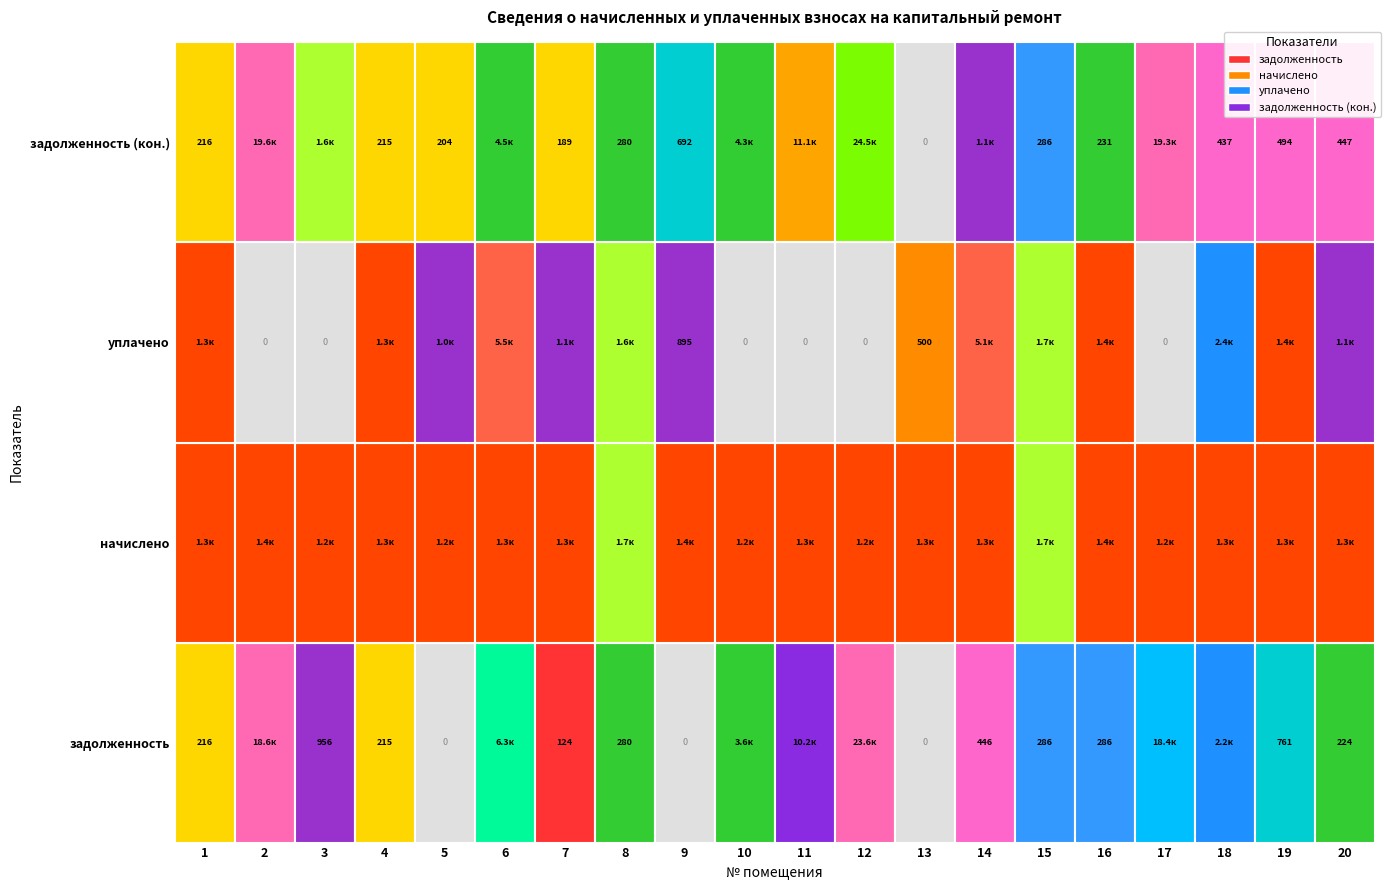

Where is уплачено nearest to the value 2750?

18